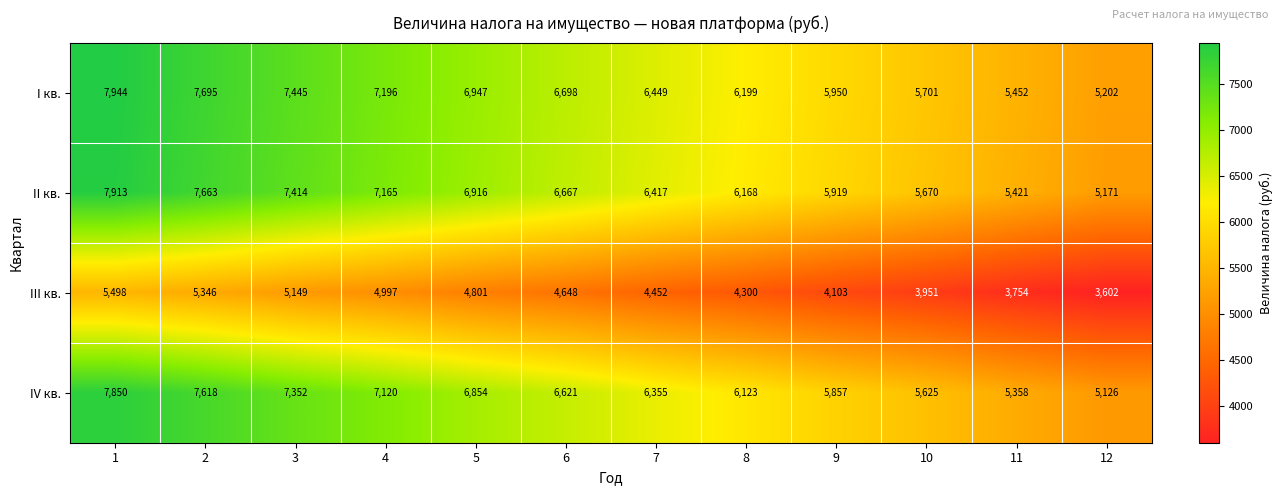

The III кв. series shows 3951 at 10. True or false?

True